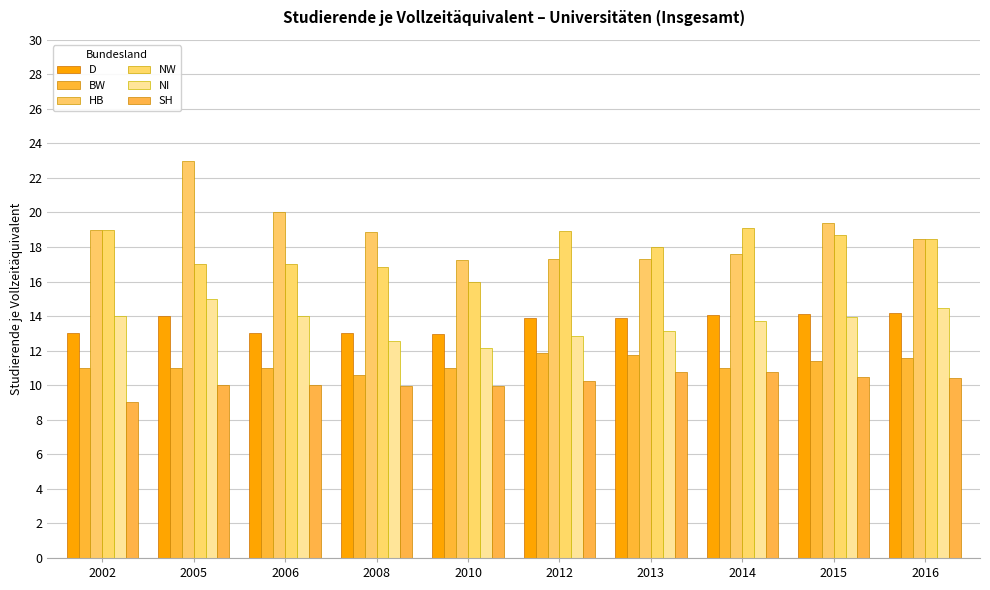

What is the value of the SH bar at the 5th from the left?

10.0